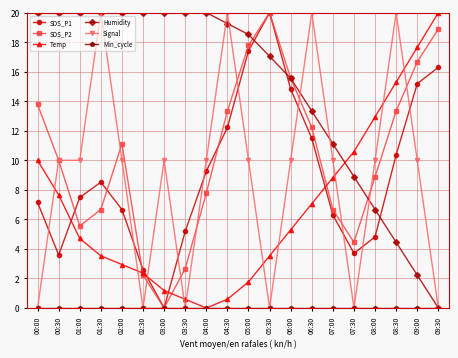

True or false: Temp has more than 0 interior local peaks.

False